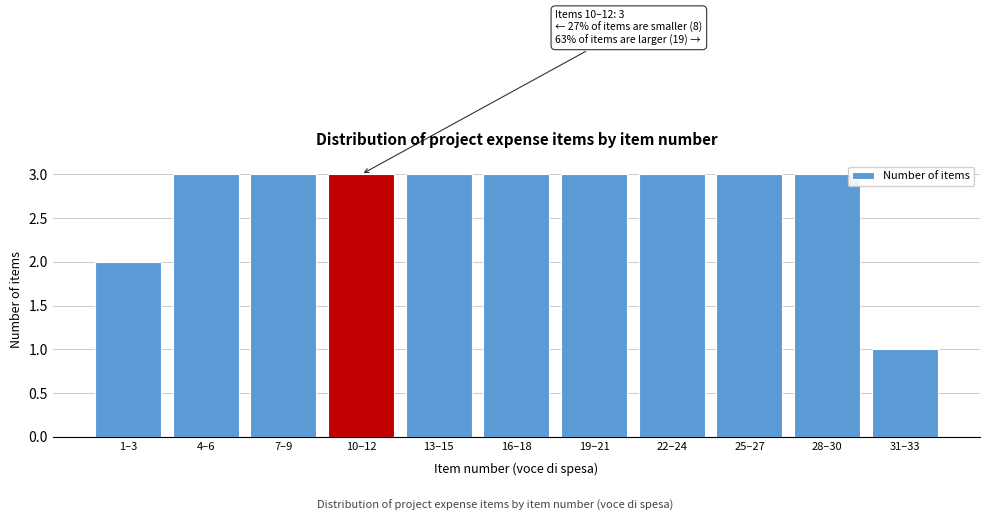

Reading left to right, what are all the values shown in this chart?

2	3	3	3	3	3	3	3	3	3	1